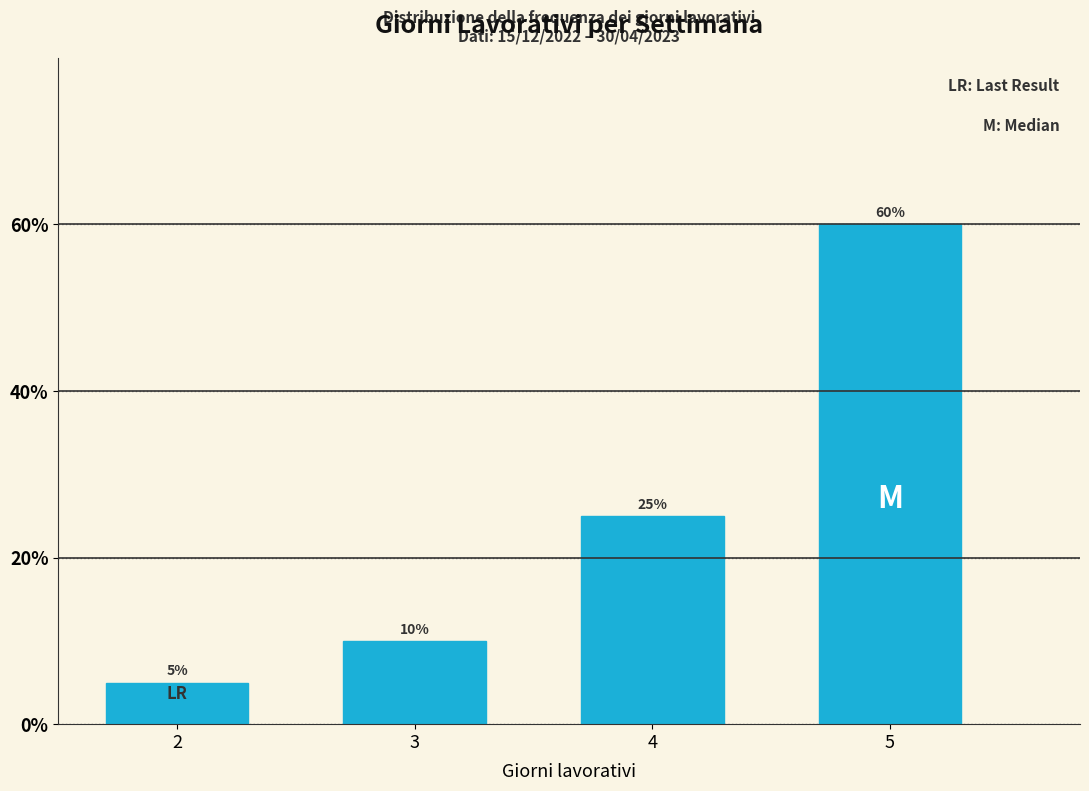

Reading left to right, list all the values displayed in this chart.

2=5	3=10	4=25	5=60